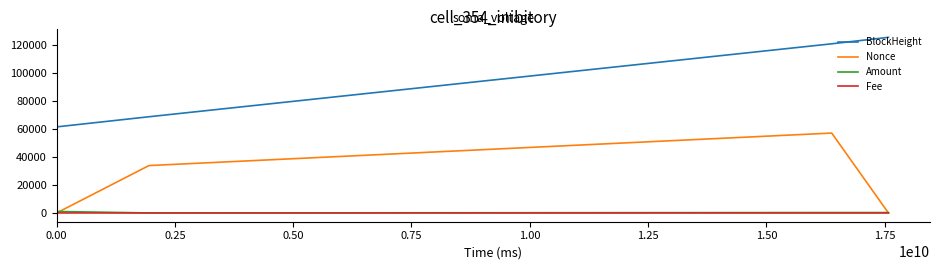

True or false: Nonce and BlockHeight intersect in this chart.

False